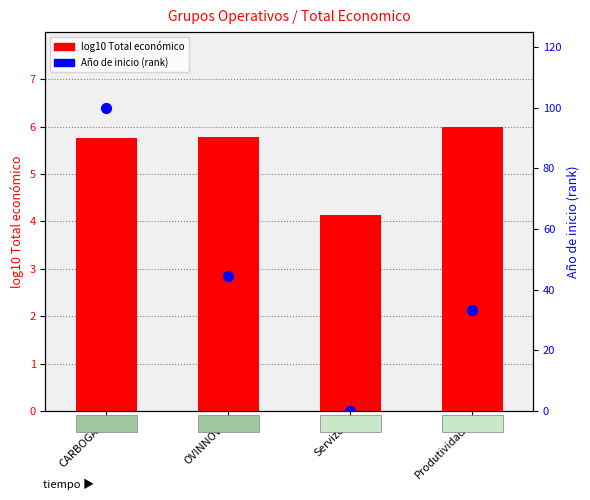

Is the value of log10 Total economico at Produtividade greater than the value of Año de inicio (pct rank) at CARBOGAN?

No